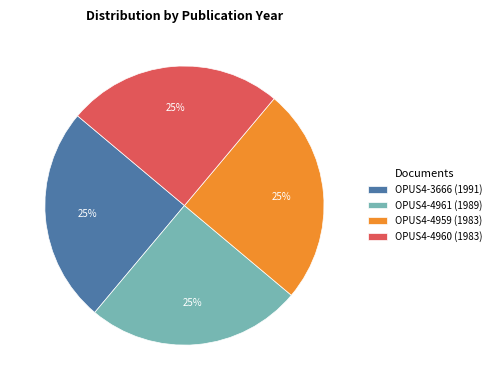

True or false: OPUS4-4960 (1983) accounts for 25% of the total.

True